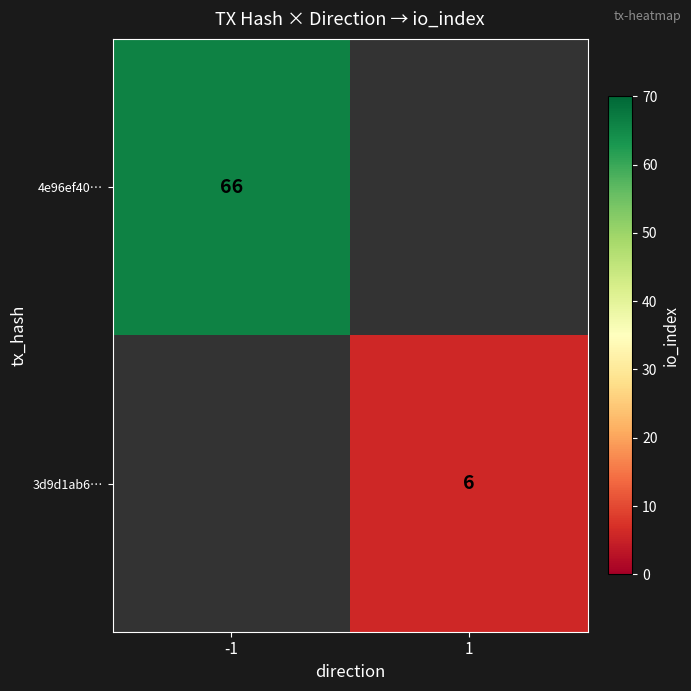

Is it true that 3d9d1ab6… equals 4 at 1?

False